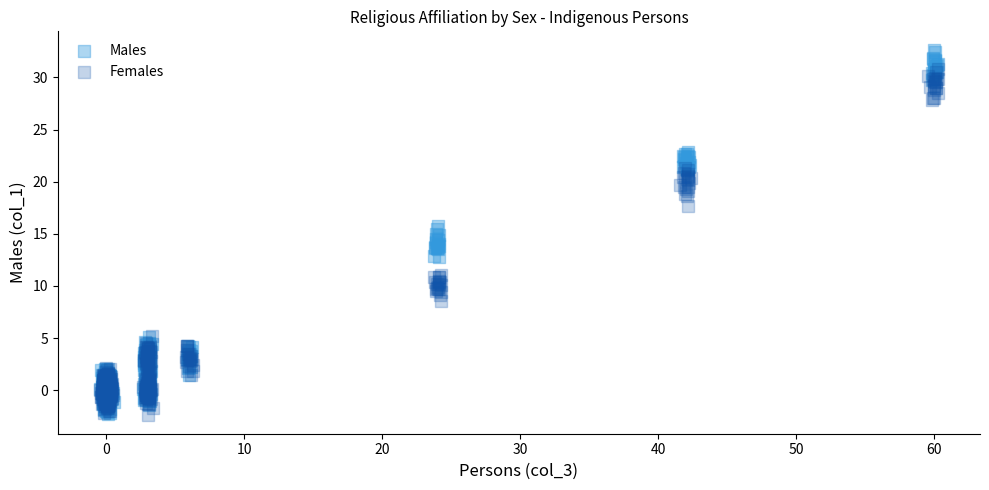

Which series has the widest spread of Y values?

Males